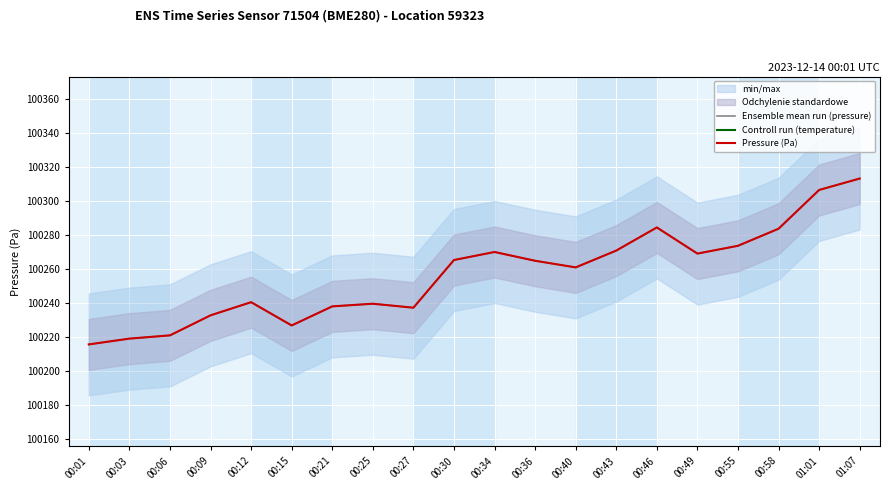

How many interior local valleys does the Ensemble mean run (pressure) series have?

4